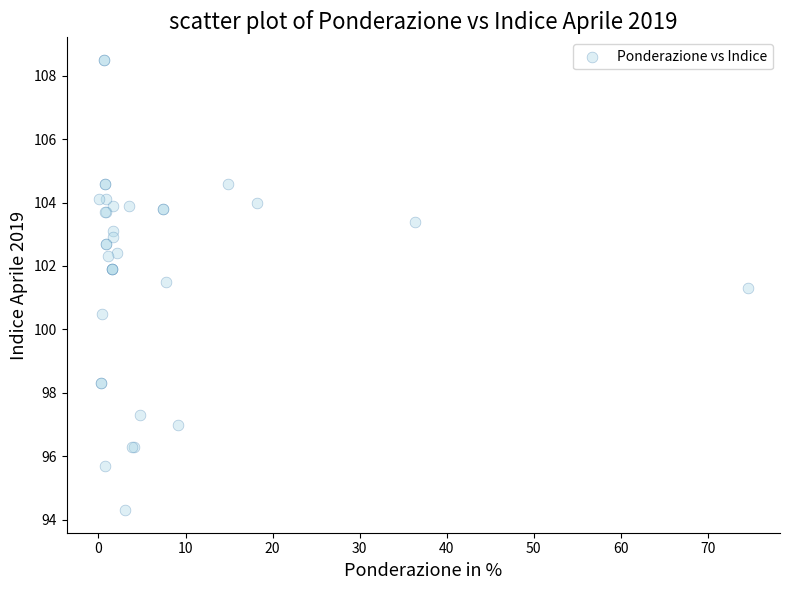

What Y value in the scatter plot is closest to 101?

101.3